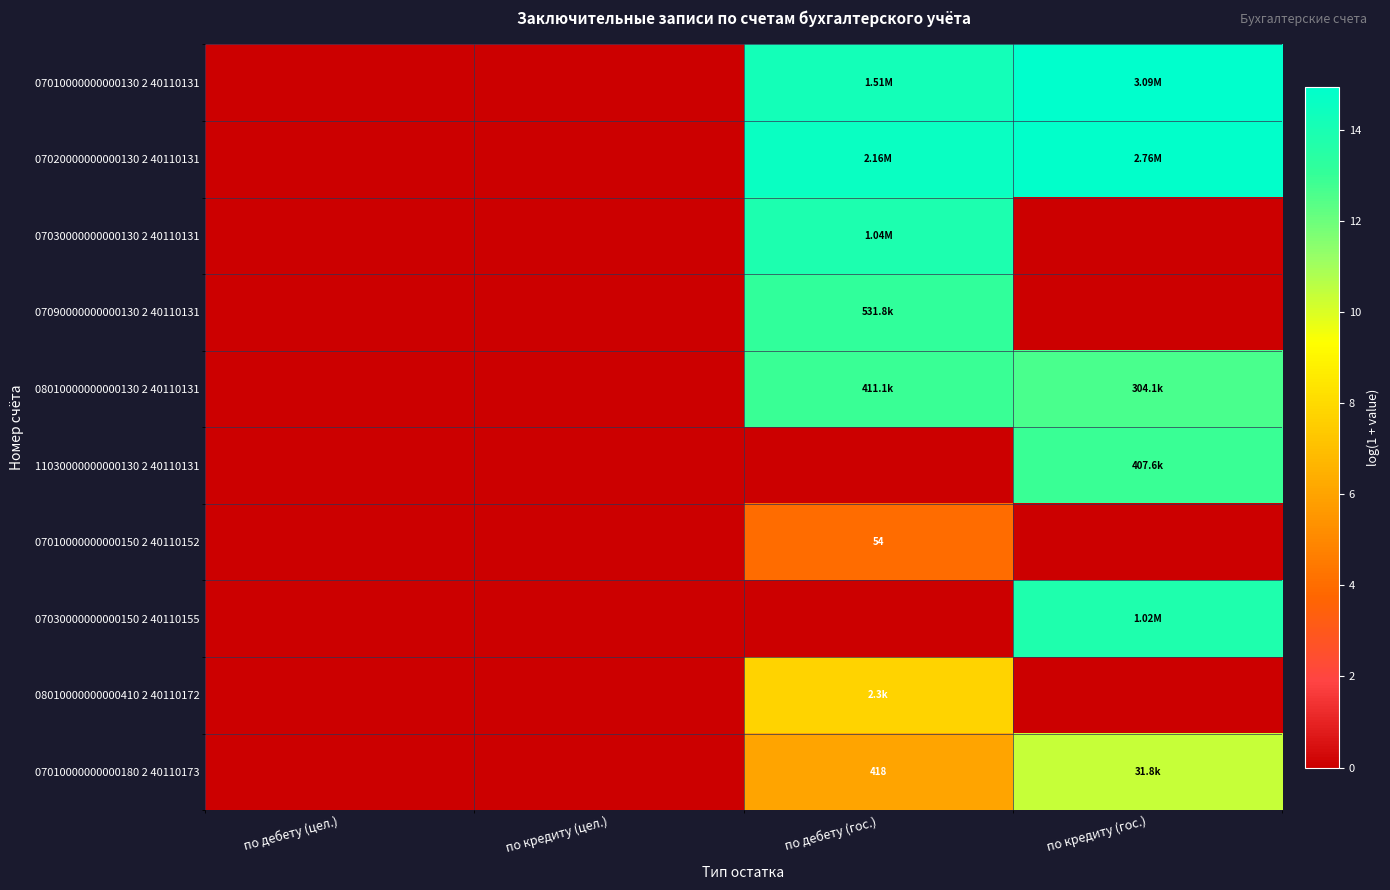

Rank the categories by 07090000000000130 2 40110131 value from highest to lowest.

по дебету (гос.), по дебету (цел.), по кредиту (цел.), по кредиту (гос.)